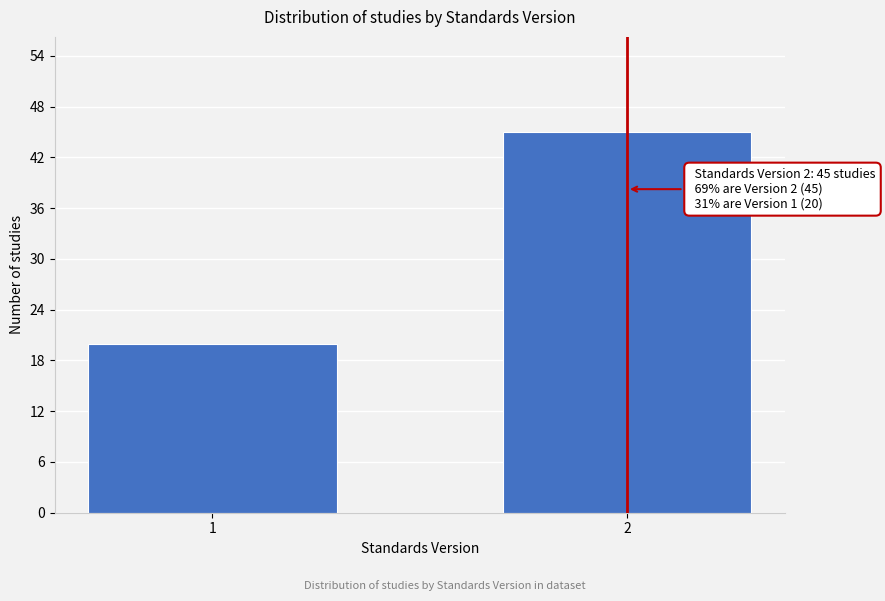

Reading right to left, list all the values displayed in this chart.

45	20